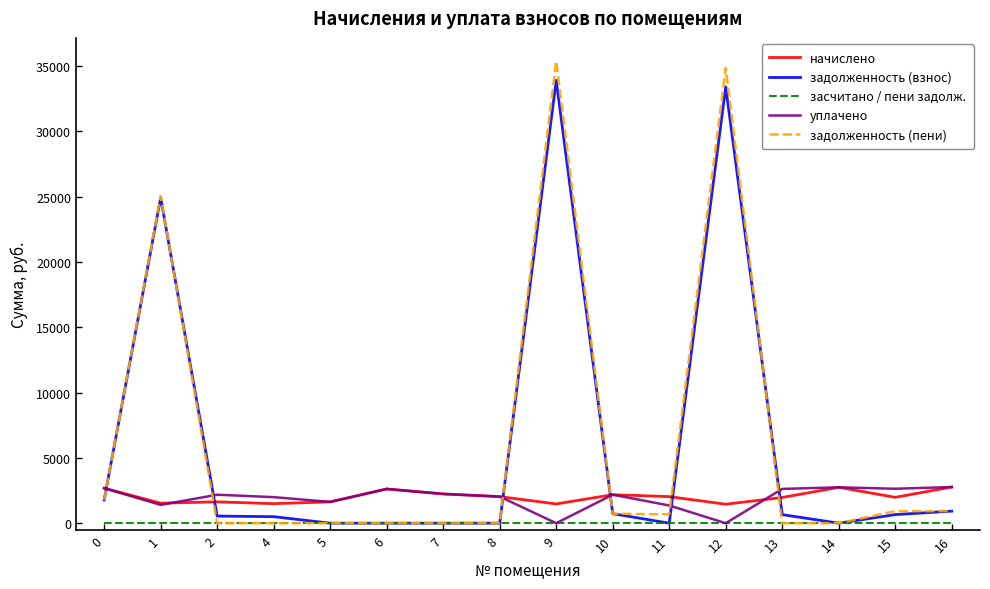

True or false: засчитано / пени задолж. has a value of 0.0 at 13.

True